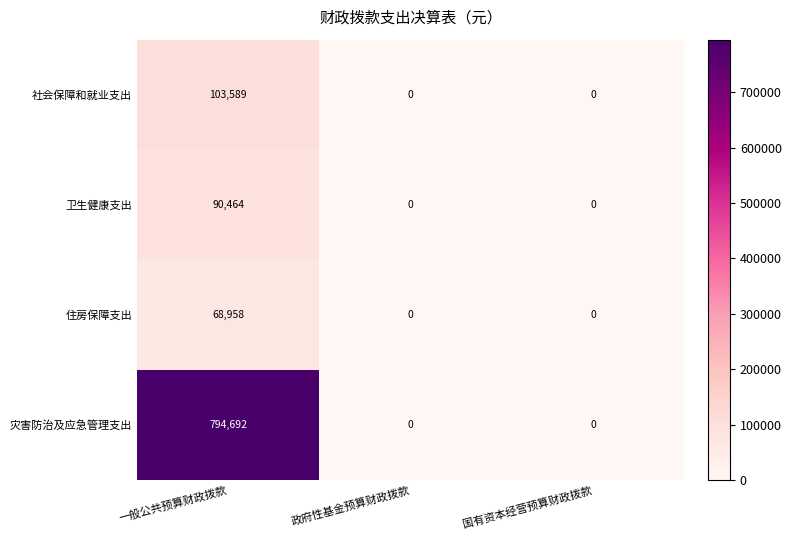

How many categories are shown in the chart?

3